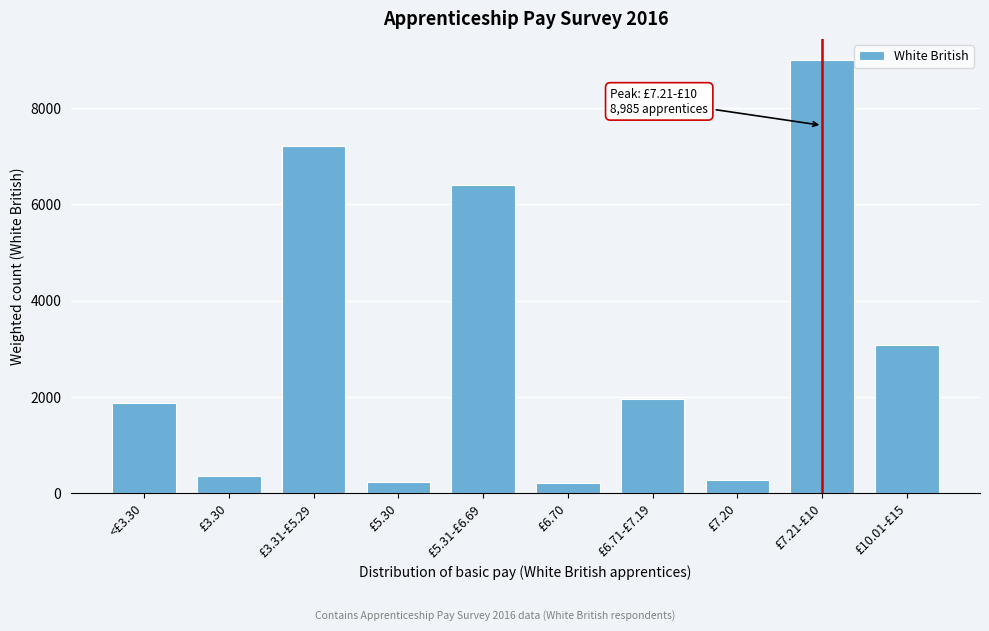

What is the label of the 7th bar from the right?

£5.30